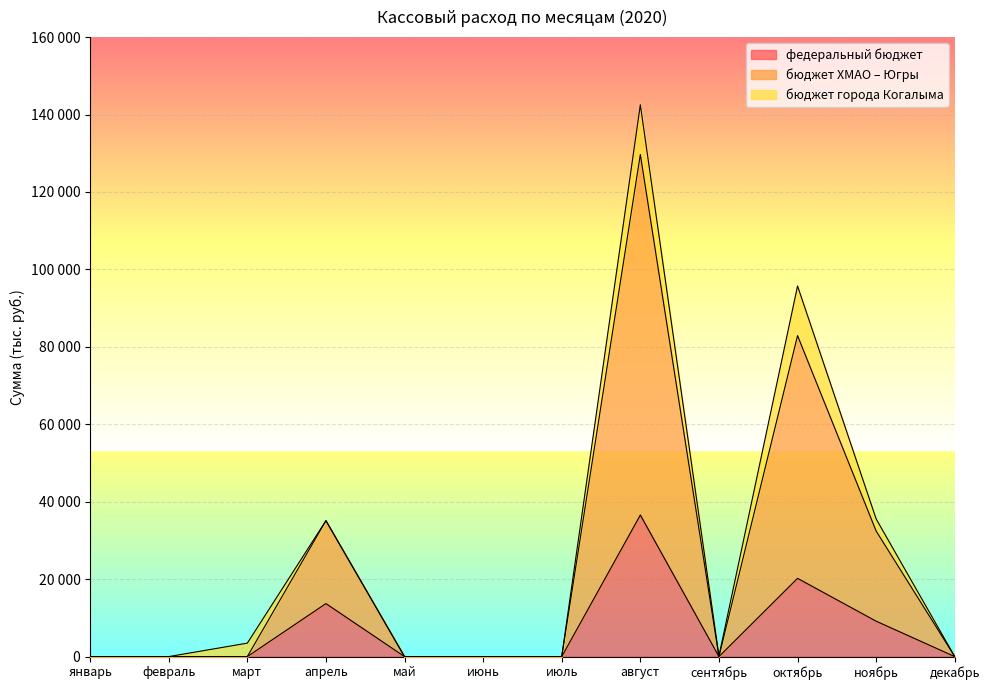

What is the difference between the федеральный бюджет values at август and октябрь?

16360.1